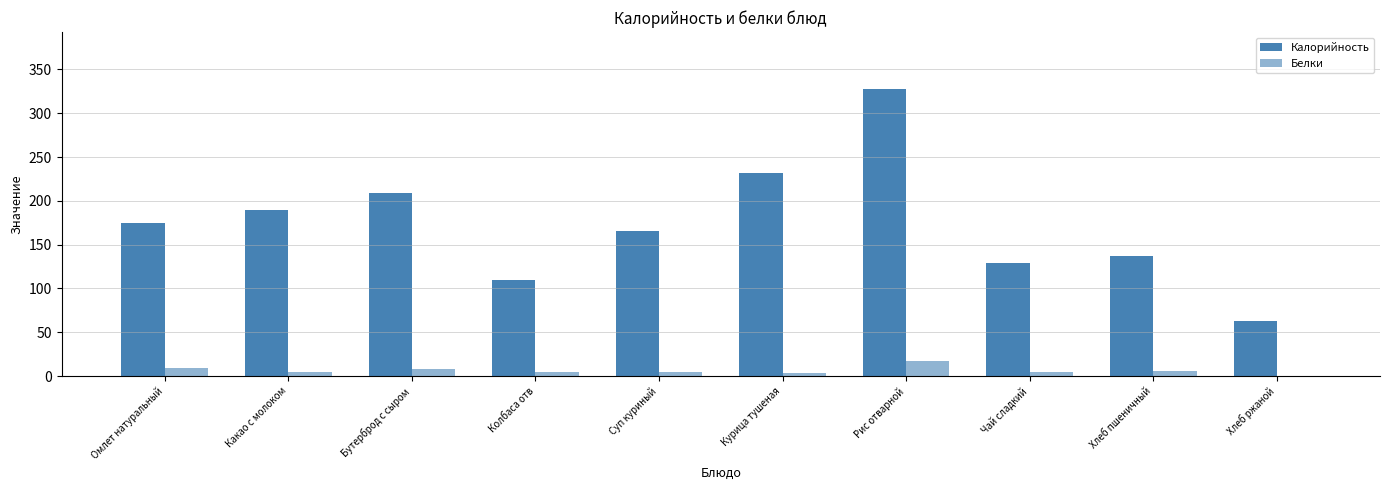

How many distinct data groups are displayed?

2